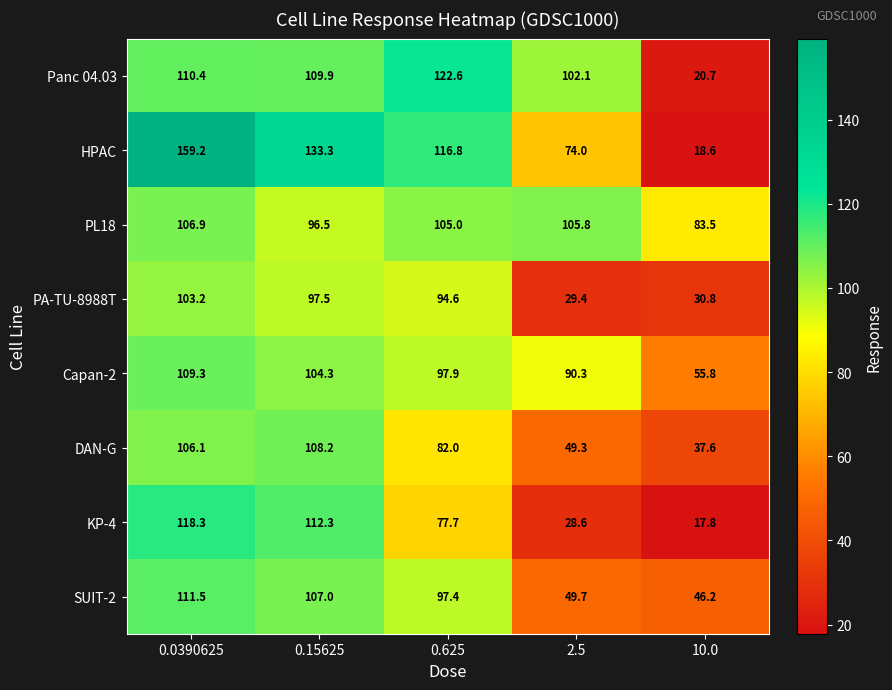

What is the maximum value shown in the chart?

159.2